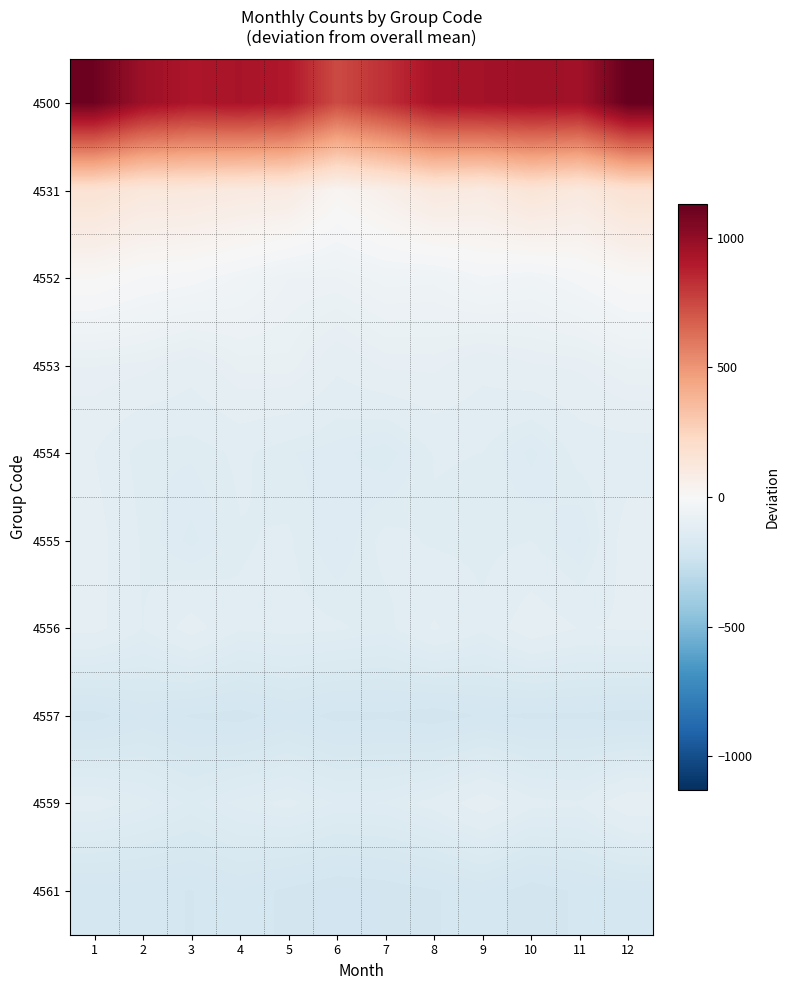

Which label corresponds to the largest value in the chart?

12